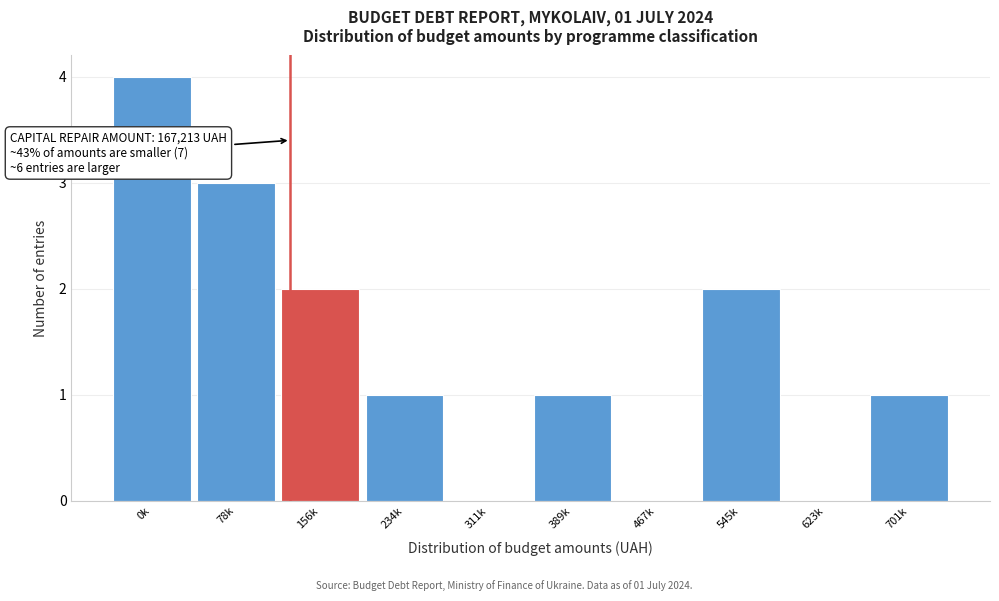

Reading right to left, what are all the values shown in this chart?

701k=1	623k=0	545k=2	467k=0	389k=1	311k=0	234k=1	156k=2	78k=3	0k=4